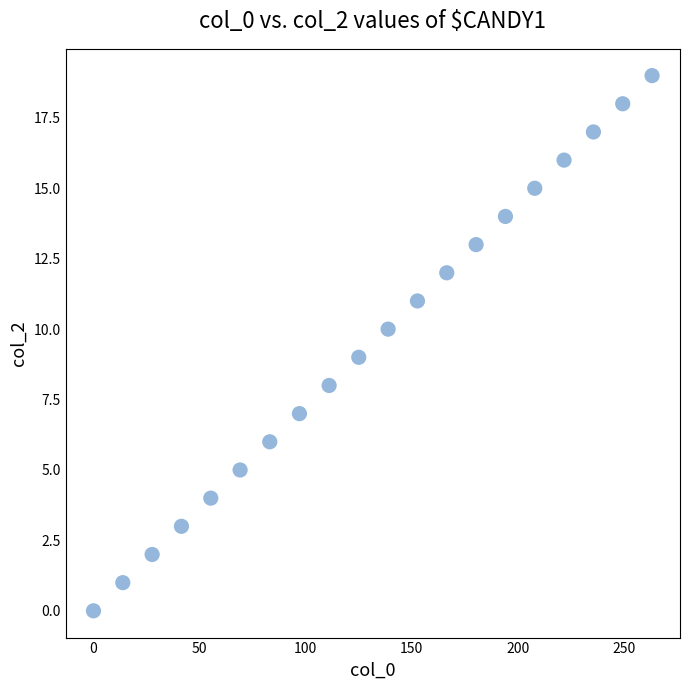

What is the range of Y values (max minus min)?

19